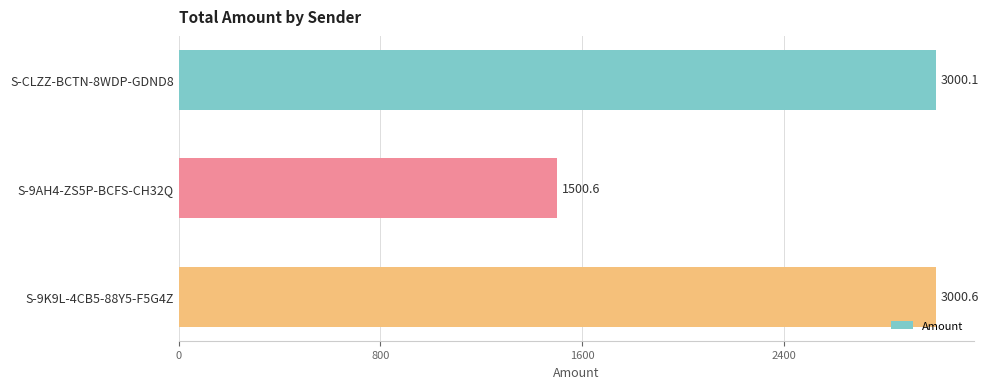

What is the difference between the maximum and minimum values?

1500.0